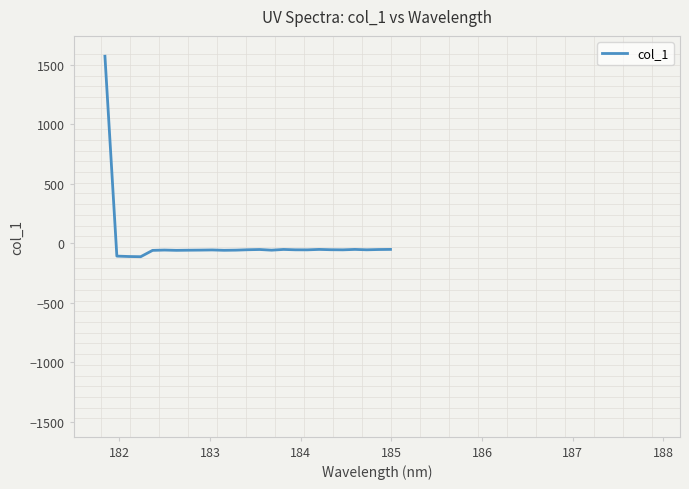

What is the minimum value shown in the chart?

-111.6